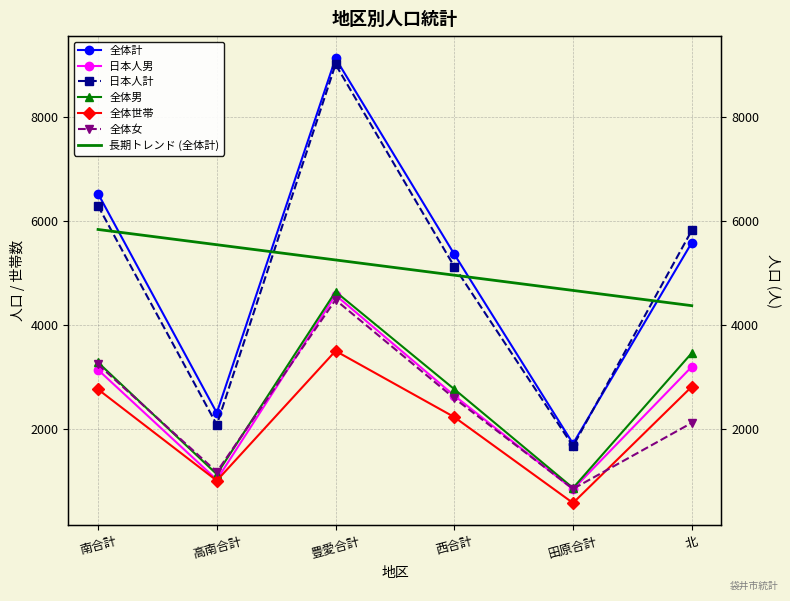

What is the label of the 1st point from the right?

北